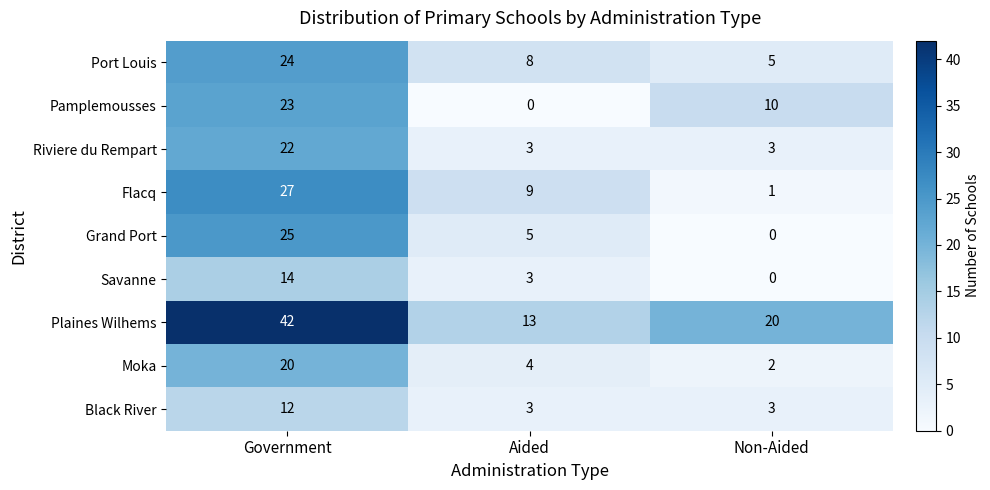

The value of Grand Port at Government is 12. True or false?

False